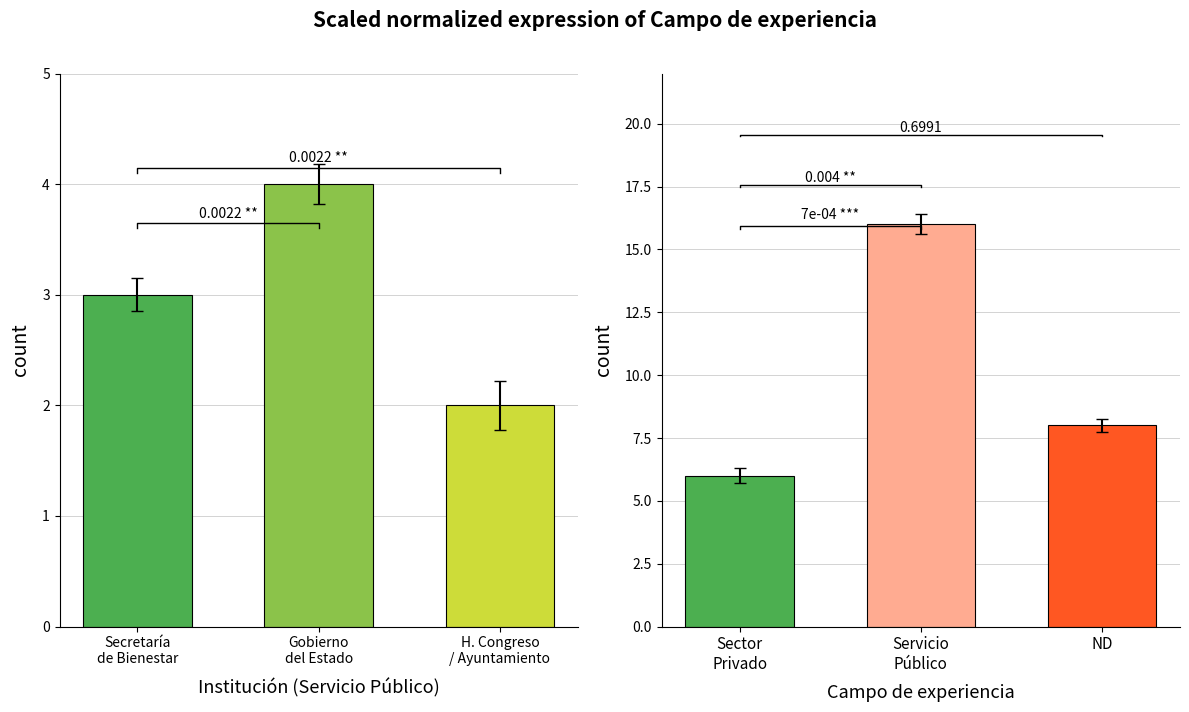

Are the bars horizontal?

No